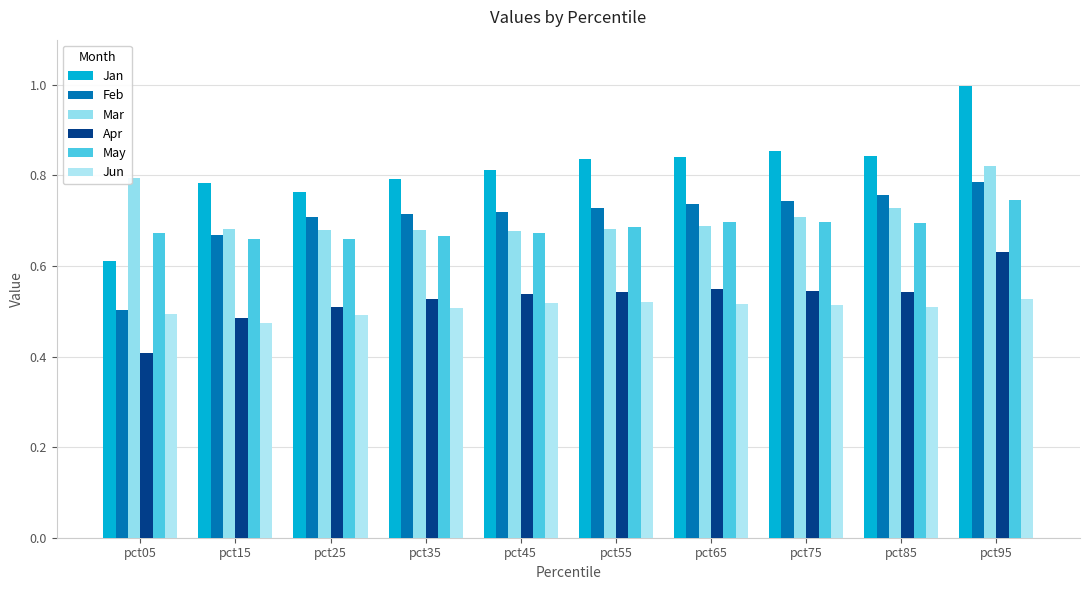

How many bars are there in each group?

6